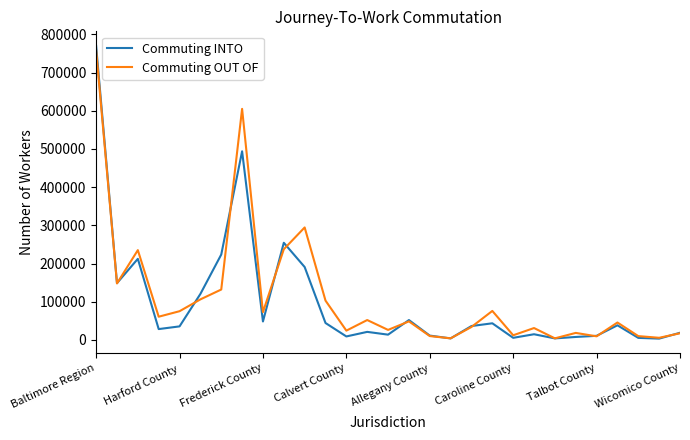

Which series has the largest range (max minus min)?

Commuting INTO